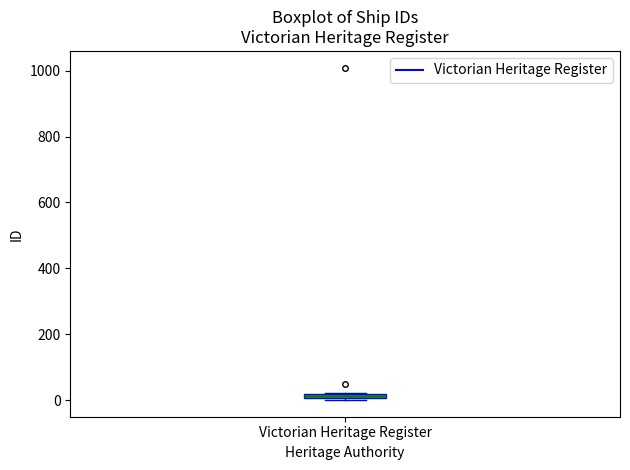

Where is the upper edge of the box for Victorian Heritage Register on the y-axis? The values are not printed on the chart, so give them approximately, as read against the axis.

20